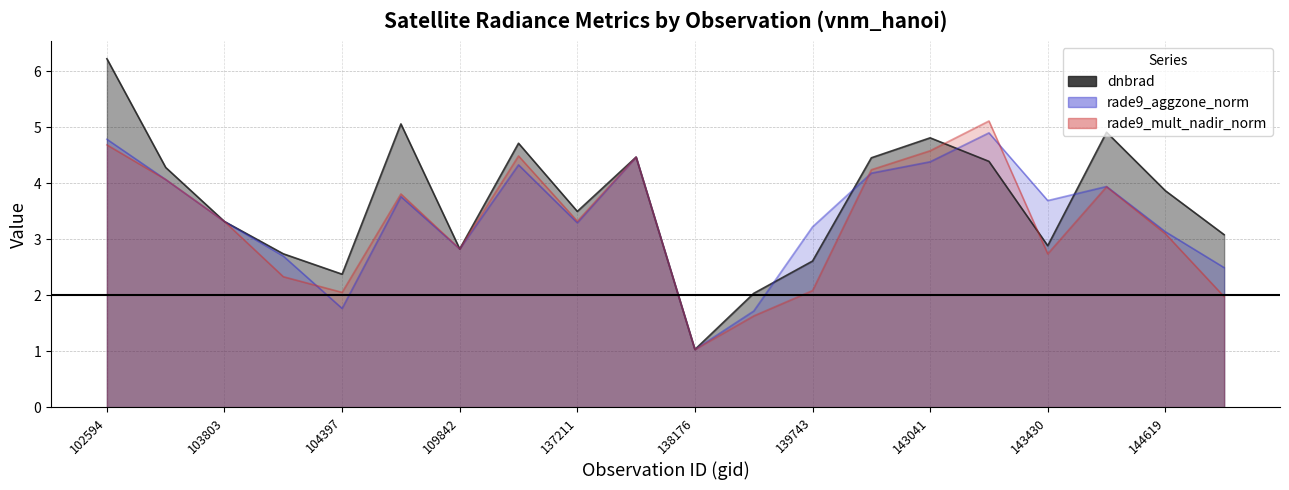

What is the sum of the rade9_mult_nadir_norm values at 139743 and 104514?

5.9